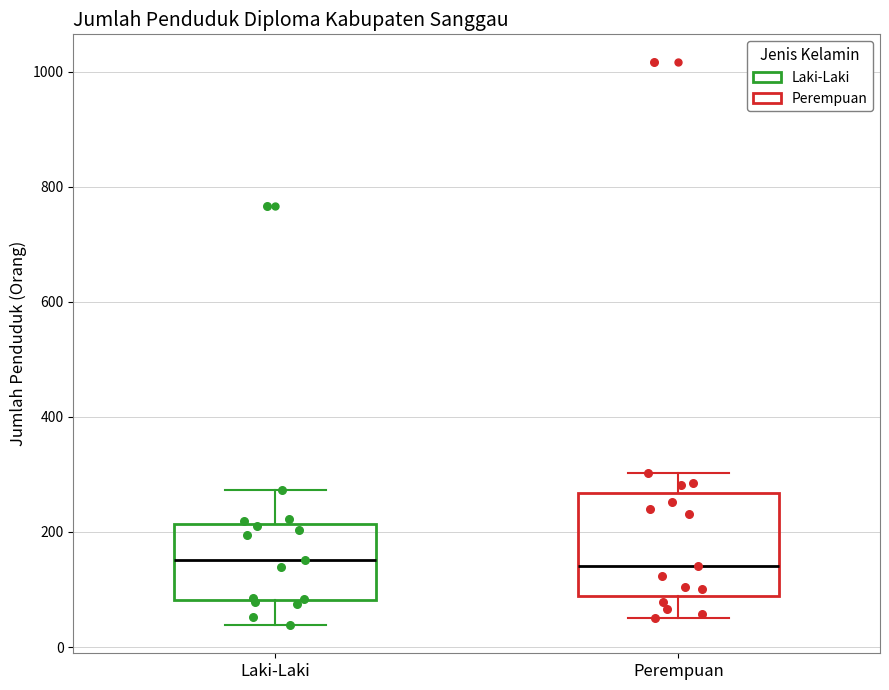

Reading left to right, read every box against the y-axis: the position of its median line, the range the box covers, and the ends of its whiskers. The values are not printed on the chart, so give them approximately, as read against the axis.

Laki-Laki: median 160, box 80 to 220, whiskers 40 to 280
Perempuan: median 140, box 80 to 260, whiskers 60 to 300